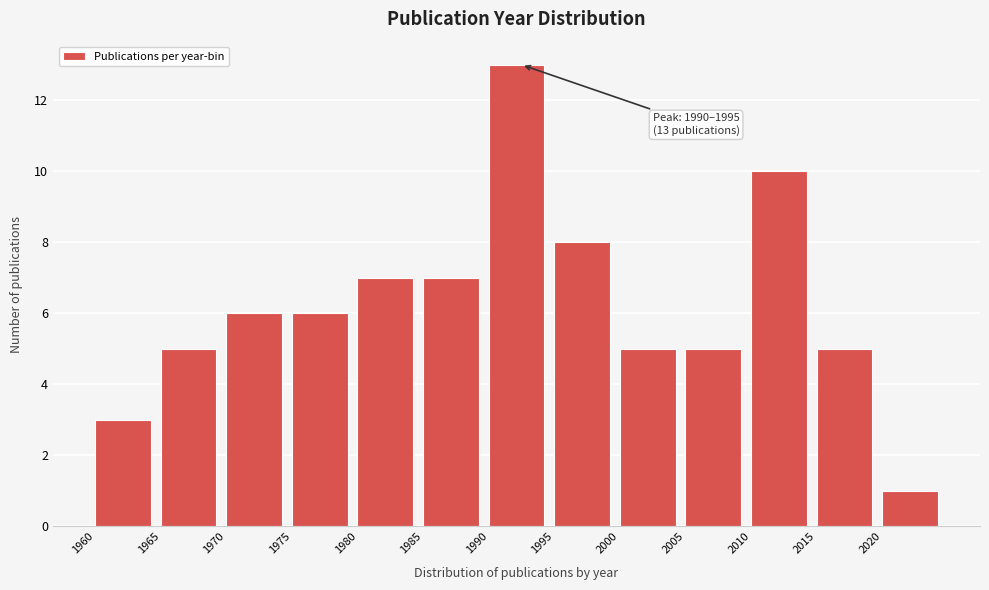

Which range on the x-axis has the tallest bar?

1990 to 1995